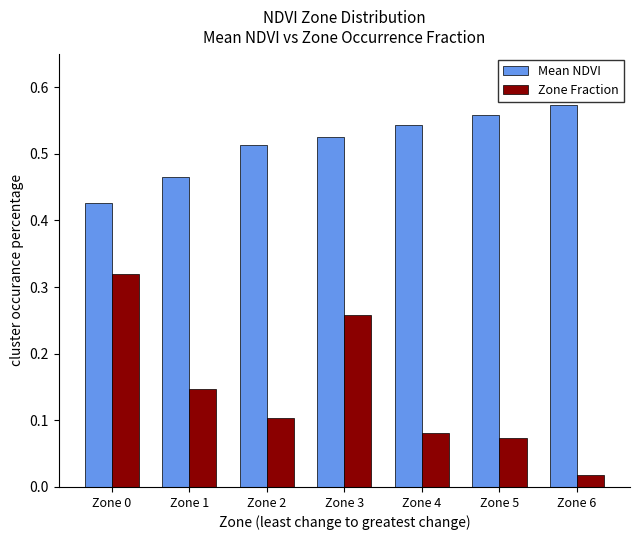

Which series has the largest range (max minus min)?

Zone Fraction